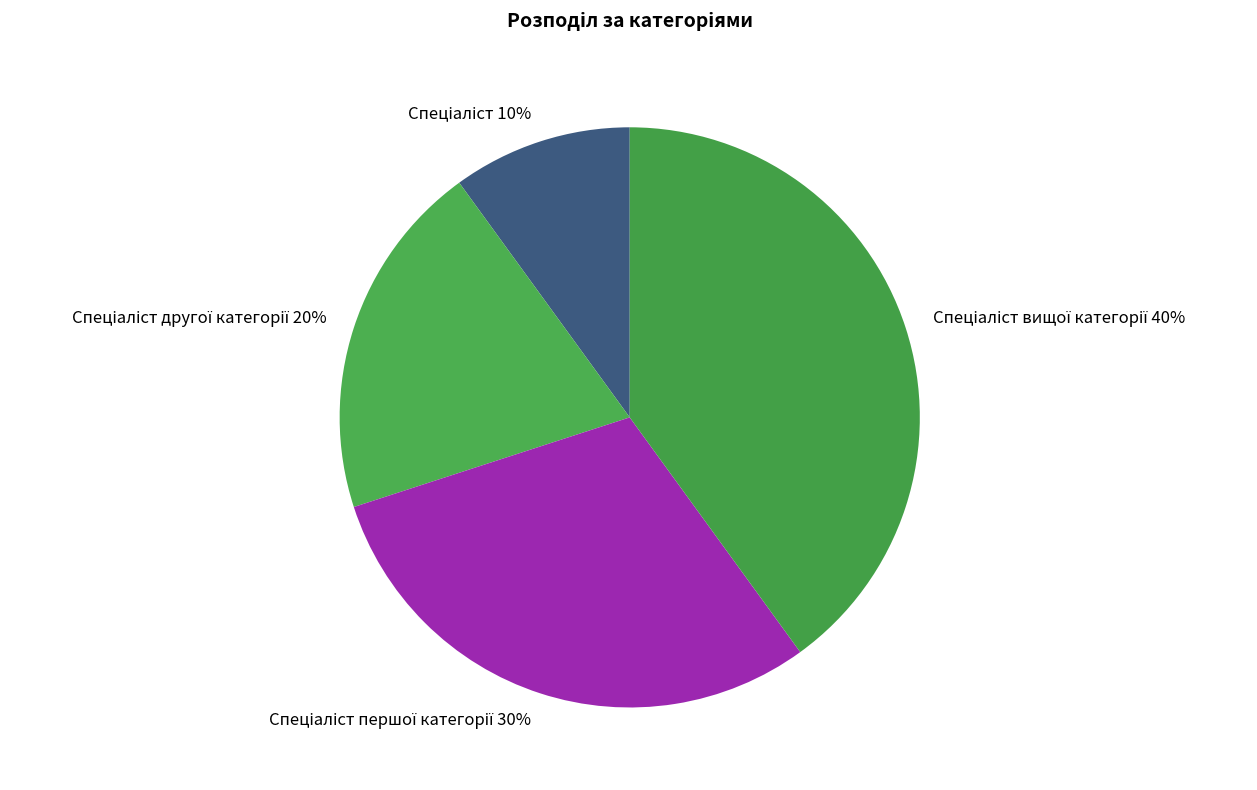

Does any single category account for the majority?

No